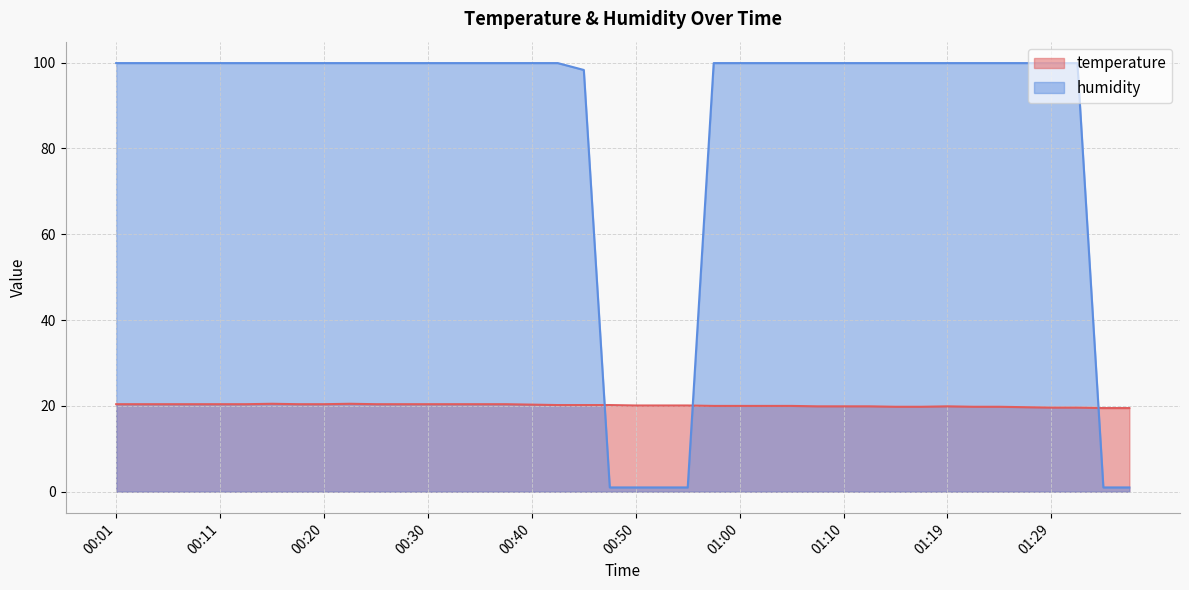

True or false: humidity and temperature intersect in this chart.

True